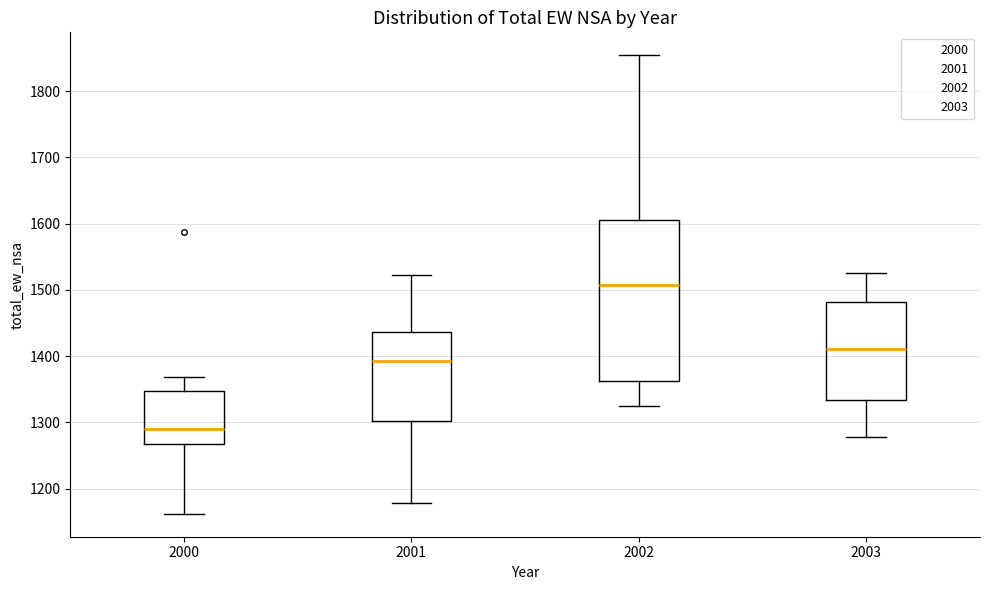

Where is the lower edge of the box at x = 2002 on the y-axis? The values are not printed on the chart, so give them approximately, as read against the axis.

1360